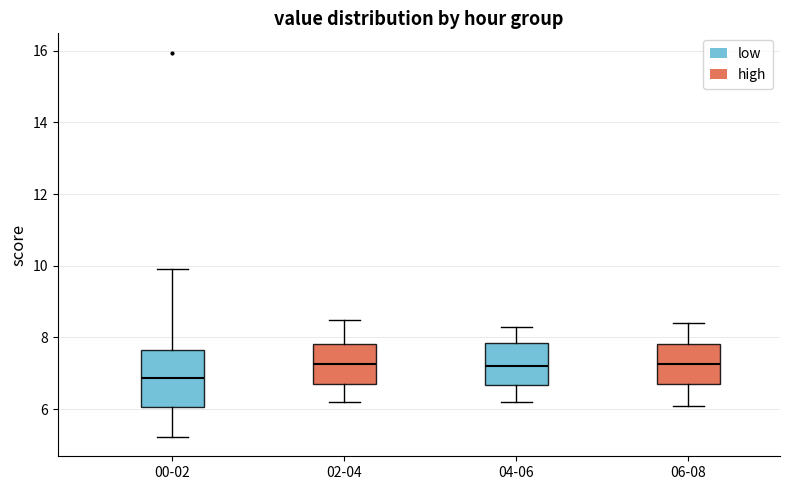

Reading left to right, transcribe this box plot: for each box, give where its median line is, the range the box spans, and where its two whiskers end, as read against the y-axis. The values are not printed on the chart, so give them approximately, as read against the axis.

00-02: median 6.8, box 6.0 to 7.6, whiskers 5.2 to 10.0
02-04: median 7.2, box 6.8 to 7.8, whiskers 6.2 to 8.6
04-06: median 7.2, box 6.6 to 7.8, whiskers 6.2 to 8.4
06-08: median 7.2, box 6.8 to 7.8, whiskers 6.2 to 8.4